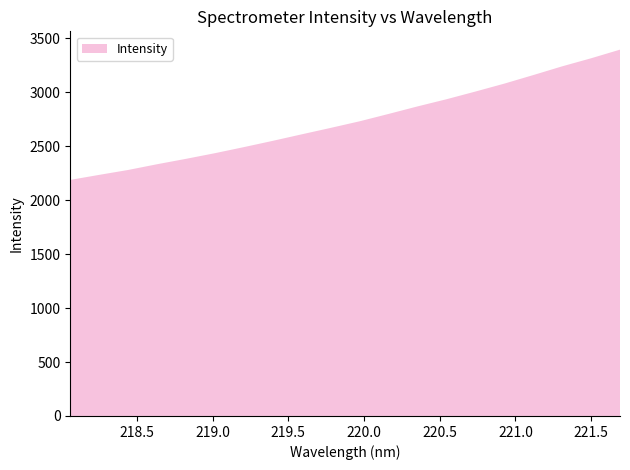

Reading left to right, transcribe all the data shown in this chart.

218.0596=2188.4	218.2508=2234.9	218.442=2280.4	218.6332=2333.5	218.8244=2383.6	219.0156=2436.0	219.2067=2492.3	219.3979=2550.6	219.589=2610.9	219.7801=2670.5	219.9712=2731.7	220.1623=2799.9	220.3533=2869.6	220.5444=2935.9	220.7354=3007.2	220.9264=3080.8	221.1174=3159.9	221.3083=3241.0	221.4993=3315.6	221.6902=3395.6